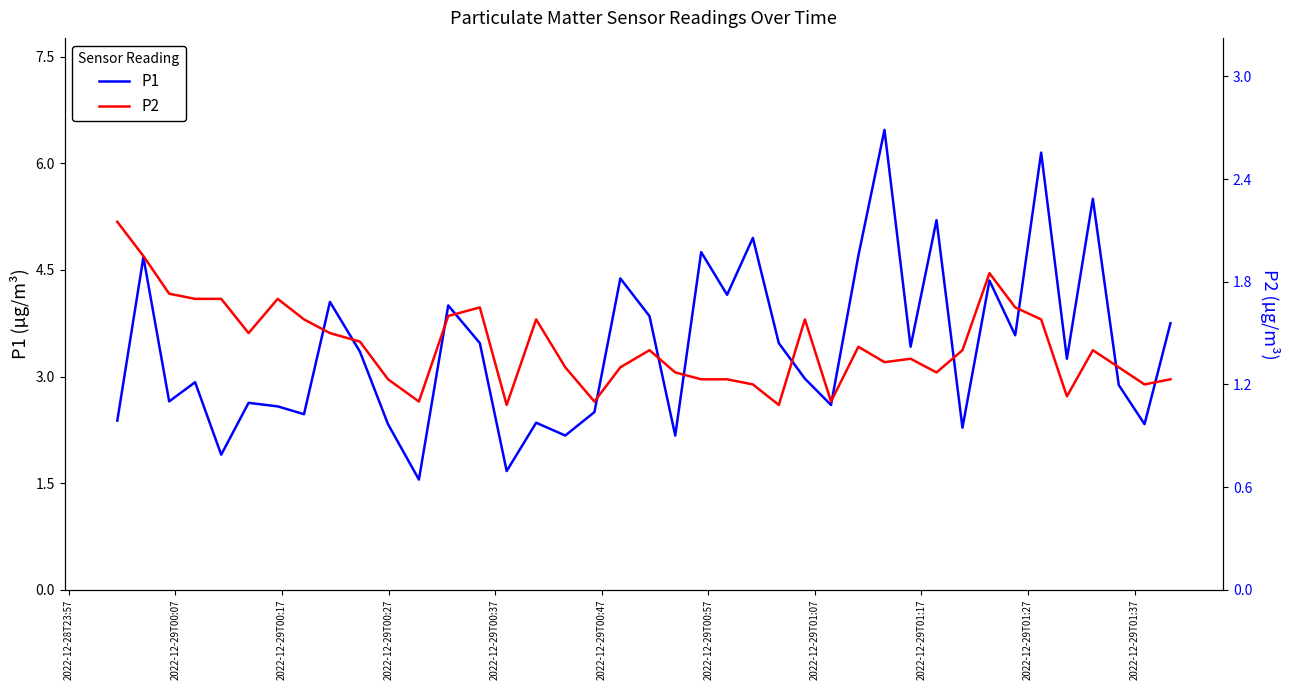

Reading left to right, list all the values displayed in this chart.

P1: 2.4	4.7	2.6	2.9	1.9	2.6	2.6	2.5	4.0	3.4	2.3	1.6	4.0	3.5	1.7	2.4	2.2	2.5	4.4	3.9	2.2	4.8	4.2	5.0	3.5	3.0	2.6	4.7	6.5	3.4	5.2	2.3	4.3	3.6	6.2	3.2	5.5	2.9	2.3	3.8
P2: 2.1	1.9	1.7	1.7	1.7	1.5	1.7	1.6	1.5	1.4	1.2	1.1	1.6	1.6	1.1	1.6	1.3	1.1	1.3	1.4	1.3	1.2	1.2	1.2	1.1	1.6	1.1	1.4	1.3	1.4	1.3	1.4	1.9	1.6	1.6	1.1	1.4	1.3	1.2	1.2